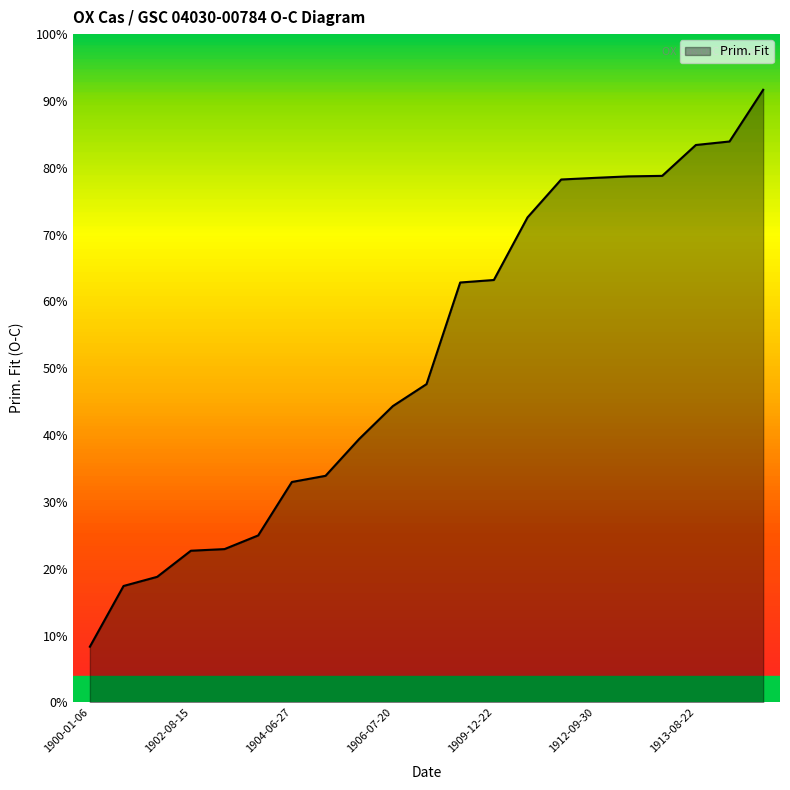

What is the label of the 20th point from the left?

1913-09-26